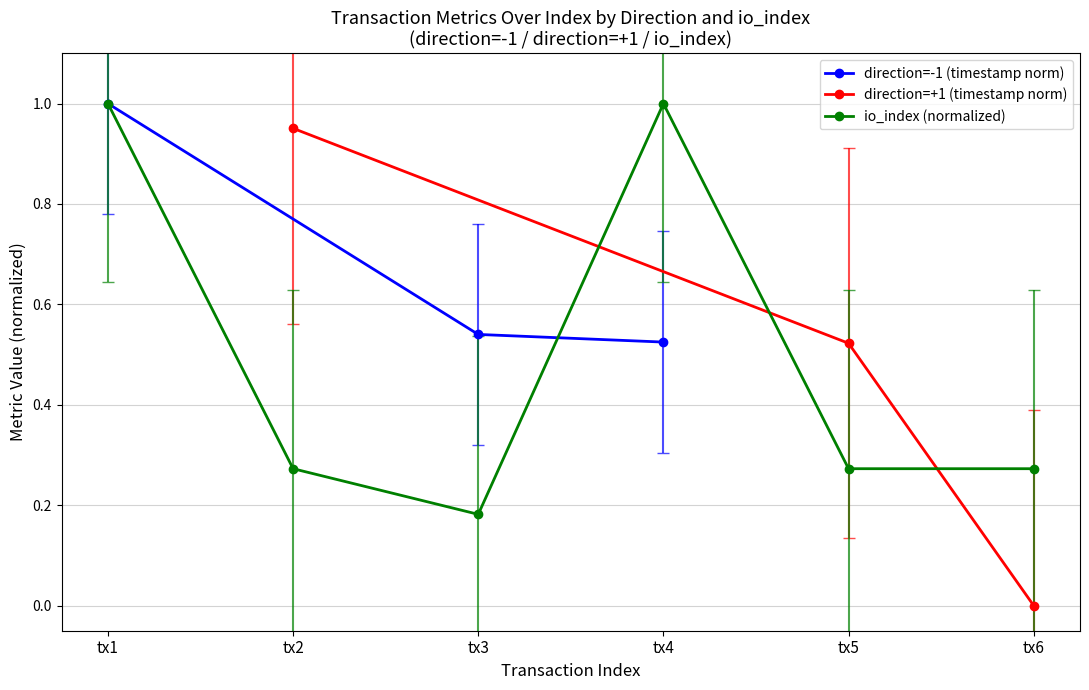

What is the highest value of the direction=-1 (timestamp norm) series?

1.0